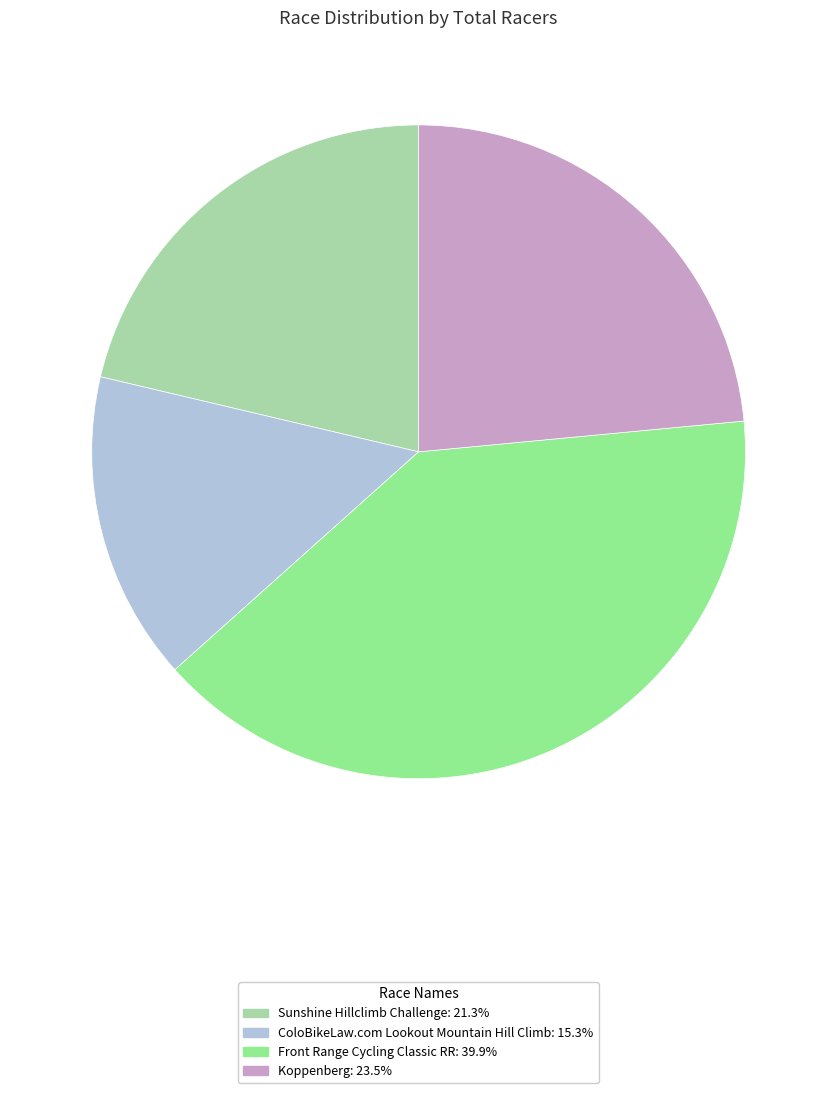

Which has a higher value, Front Range Cycling Classic RR or Sunshine Hillclimb Challenge?

Front Range Cycling Classic RR